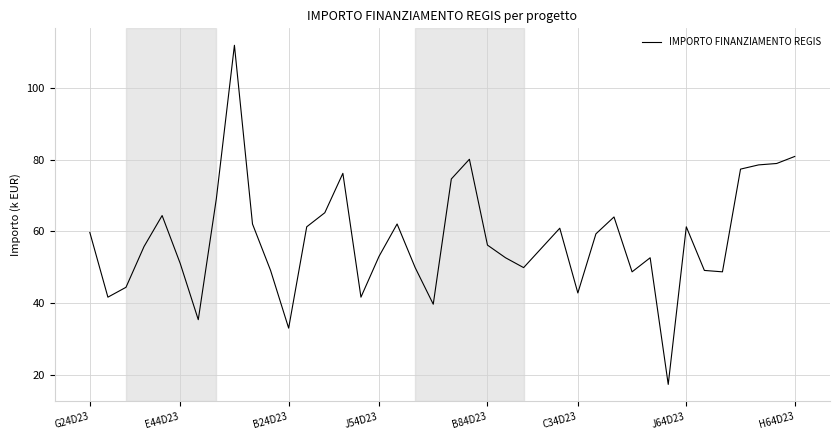

What is the maximum value shown in the chart?

111.9